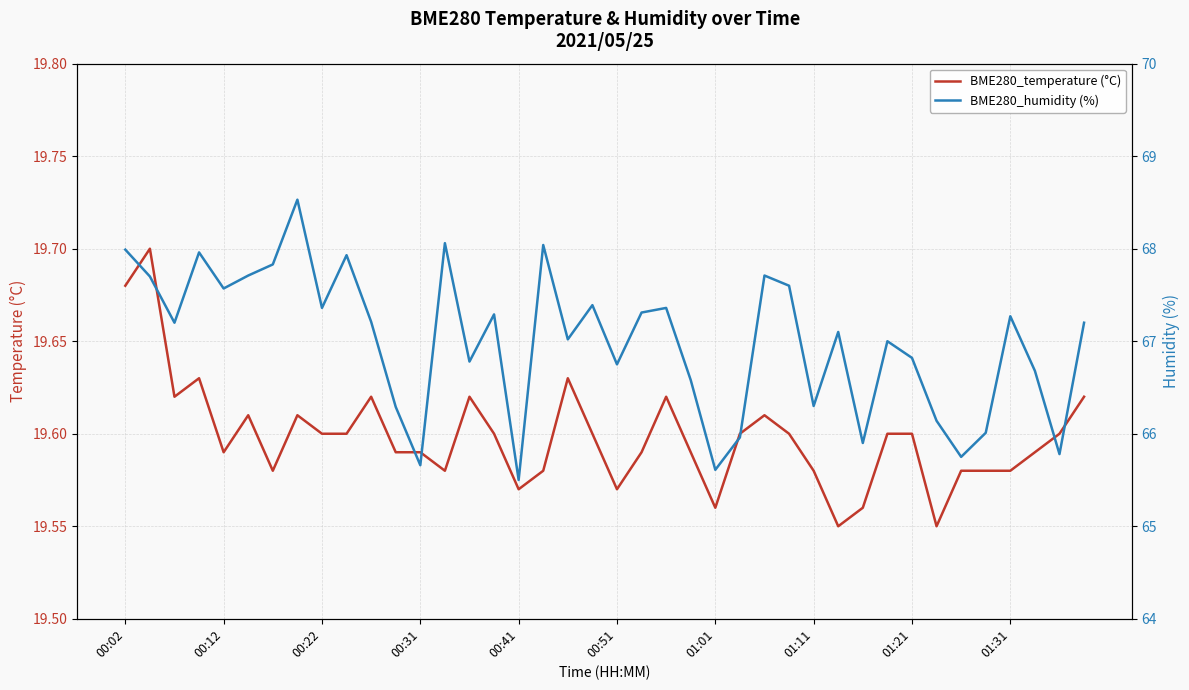

Between 23 and 26, which series saw the biggest shift?

BME280_humidity (%)